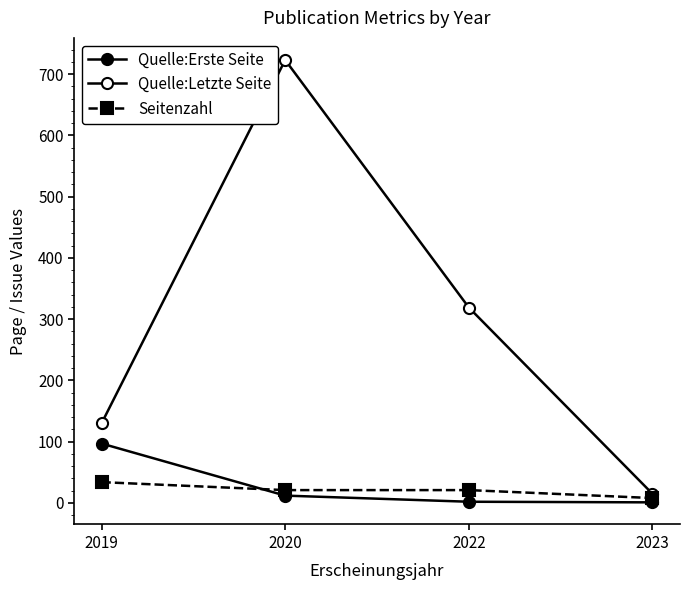

At how many categories does at least one series exceed 318?

2